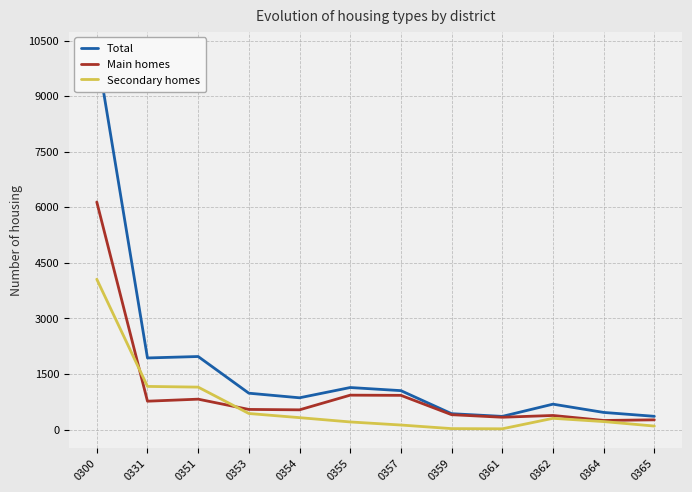

Does the chart display data point markers on the line(s)?

No